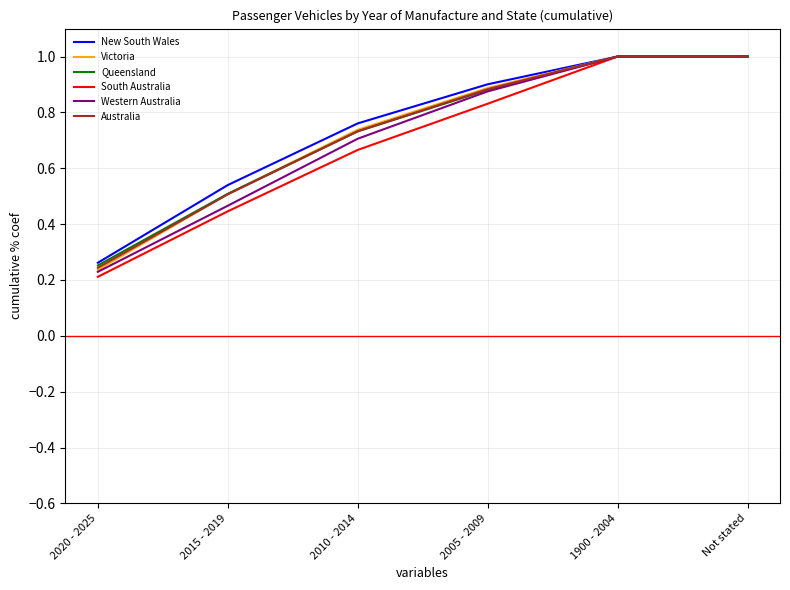

Is the value of New South Wales at 1900 - 2004 greater than the value of Victoria at 2010 - 2014?

Yes